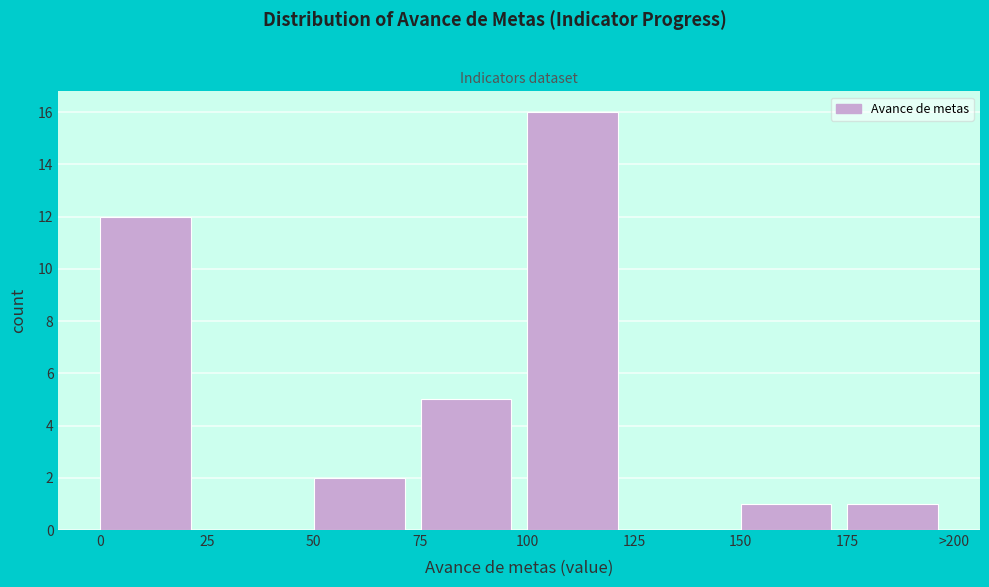

Reading right to left, what are all the values shown in this chart?

175=1	150=1	125=0	100=16	75=5	50=2	25=0	0=12